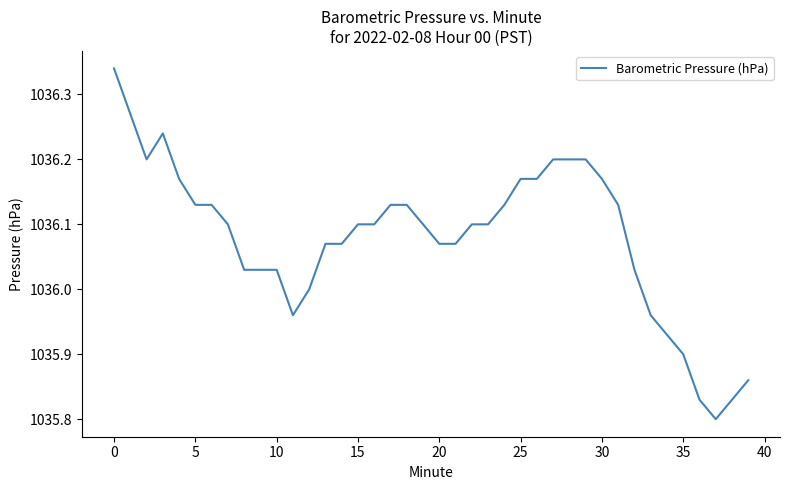

What is the difference between the maximum and minimum values?

0.5